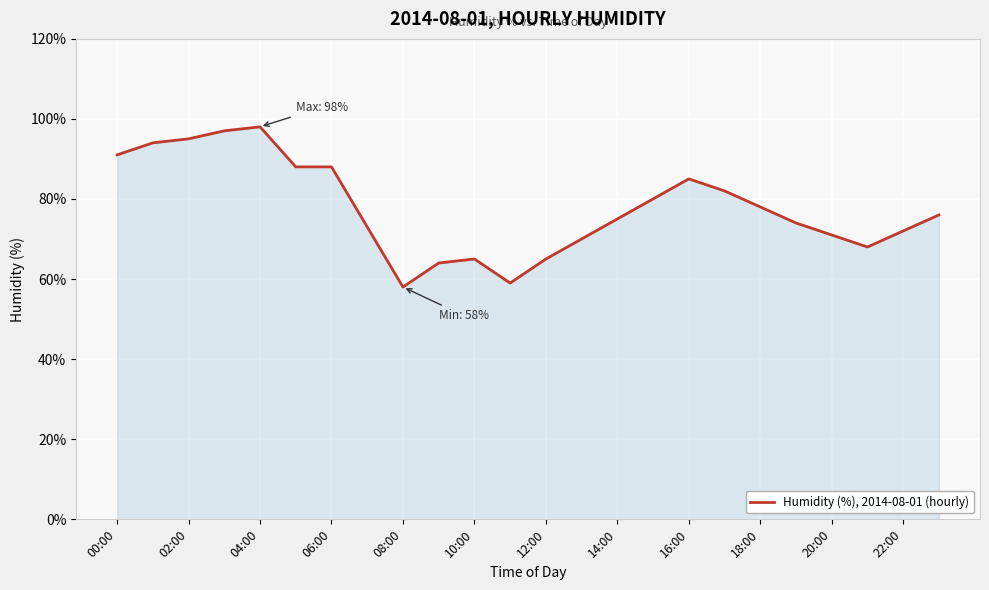

What is the smallest value displayed?

58